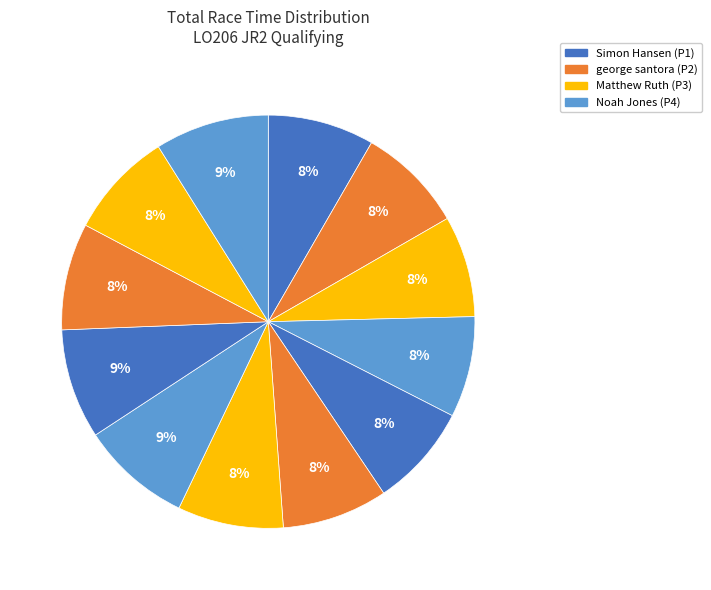

To the nearest percent, what is the average slice percentage?

8%